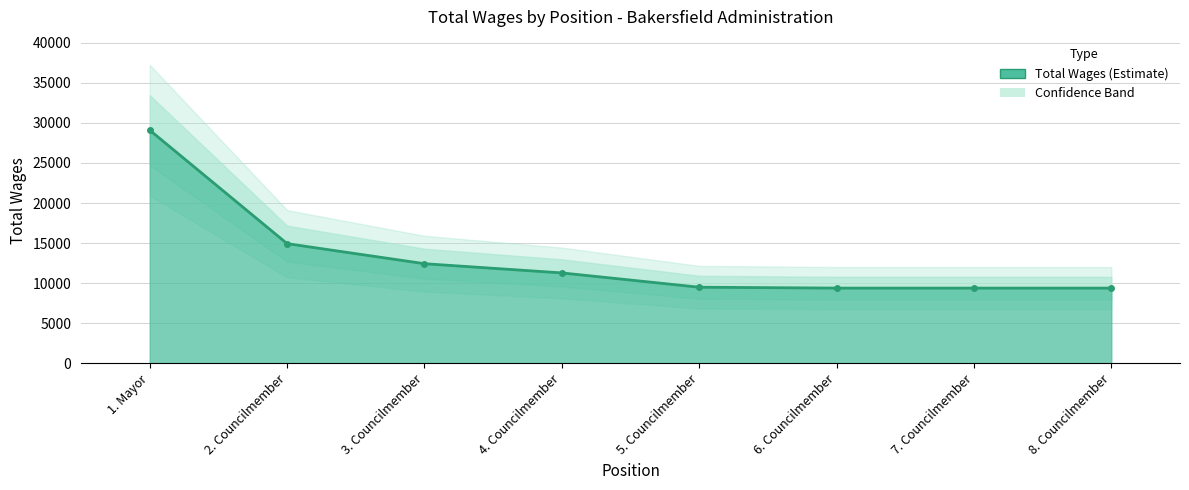

Count the number of values greater than 11282.

3